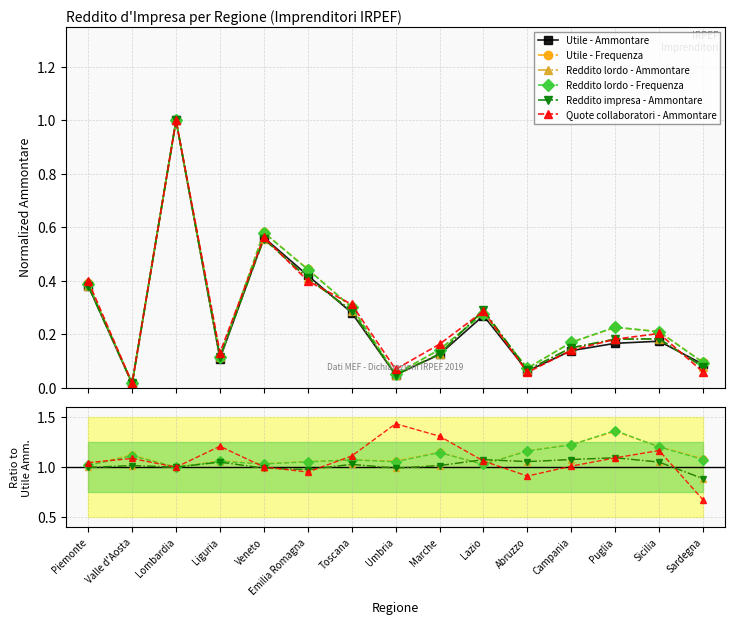

How many times do Utile - Frequenza and Reddito lordo - Frequenza cross each other?

4